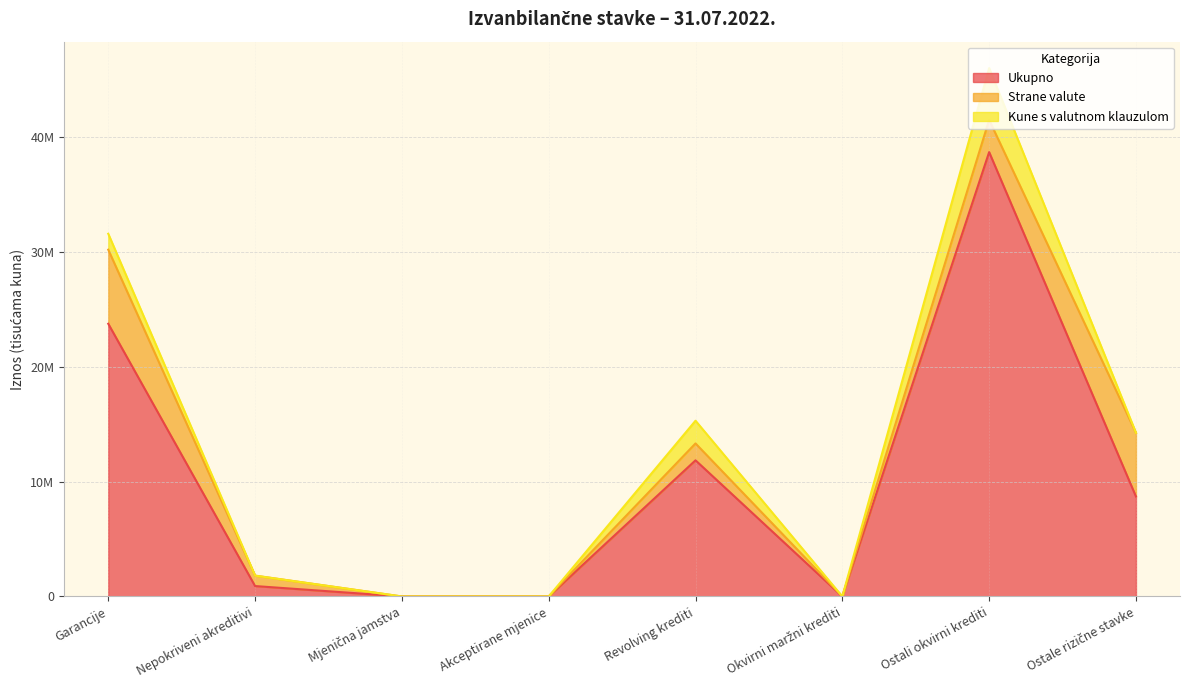

Does the chart have visible grid lines?

Yes